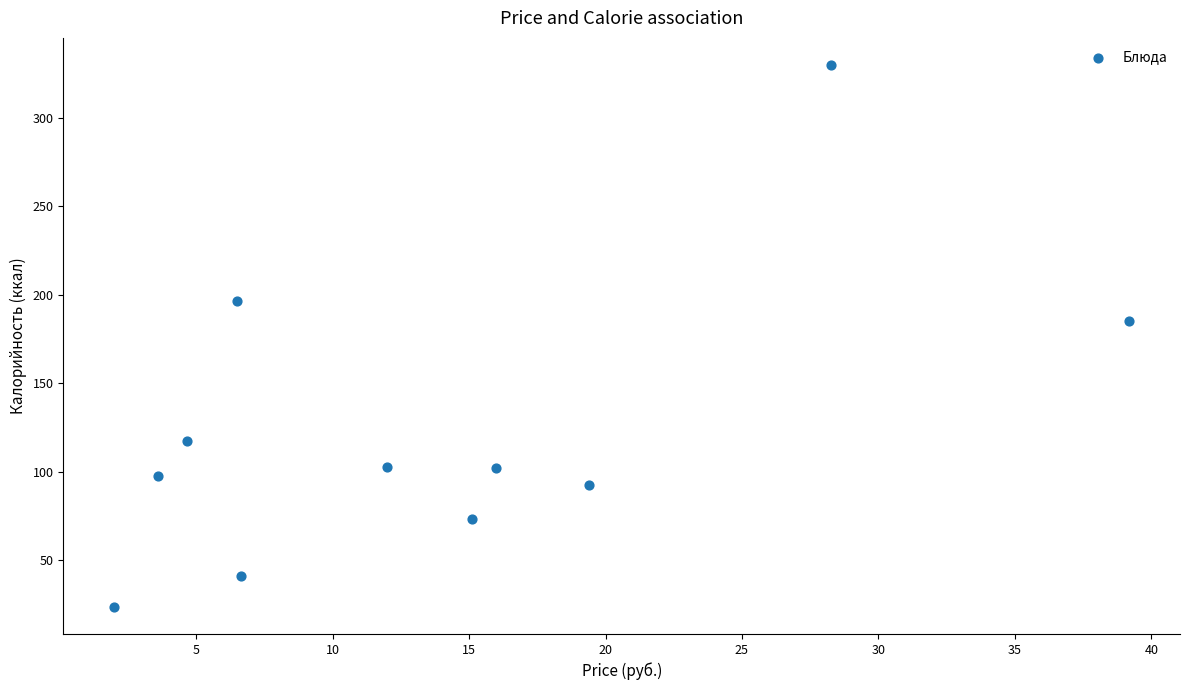

What is the range of X values (max minus min)?

37.2